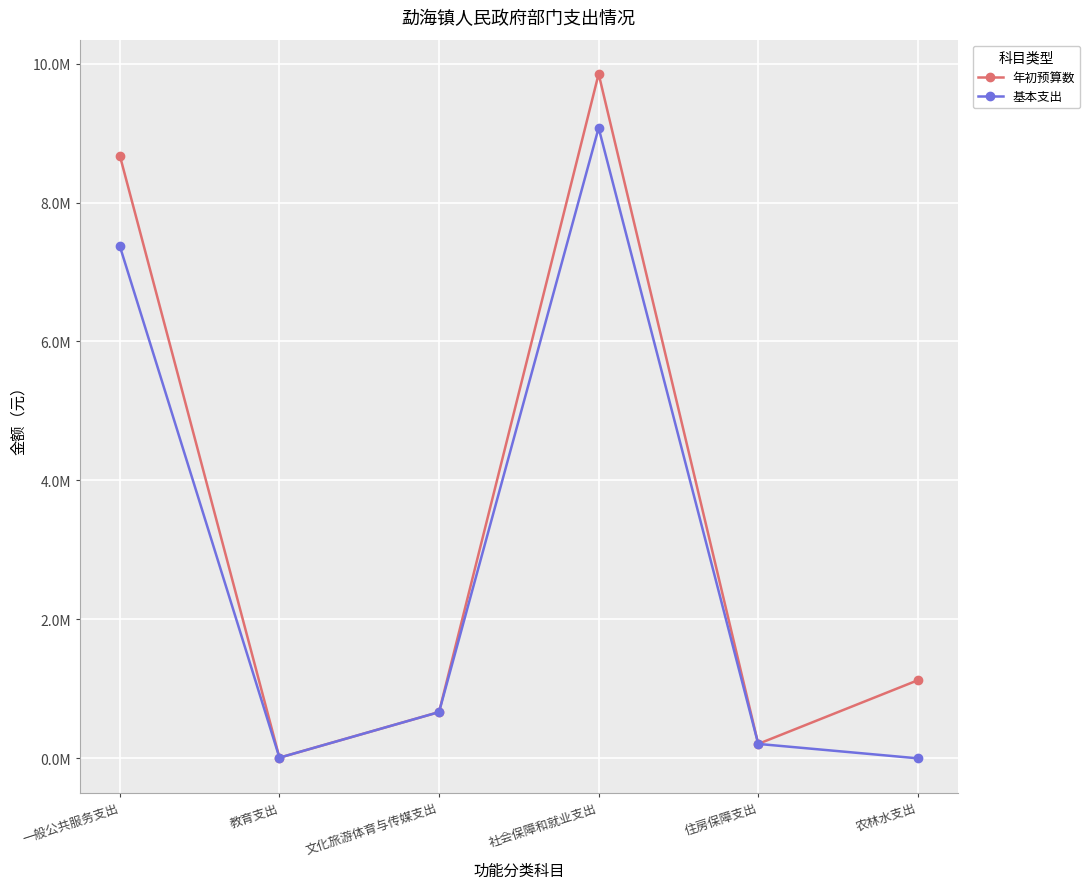

Which series has the largest total across all categories?

年初预算数